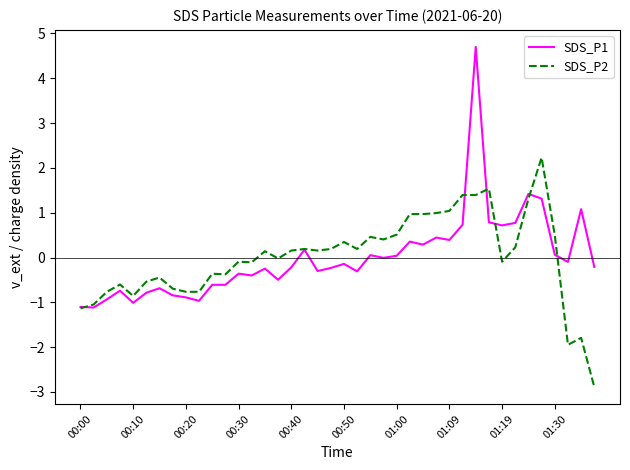

Which series has the widest spread of values?

SDS_P1